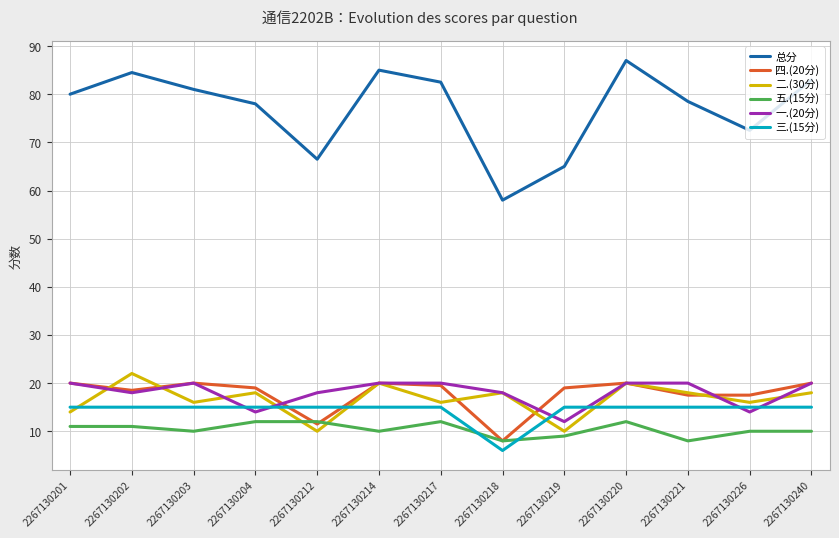

The value of 二.(30分) at 2267130203 is 28.0. True or false?

False